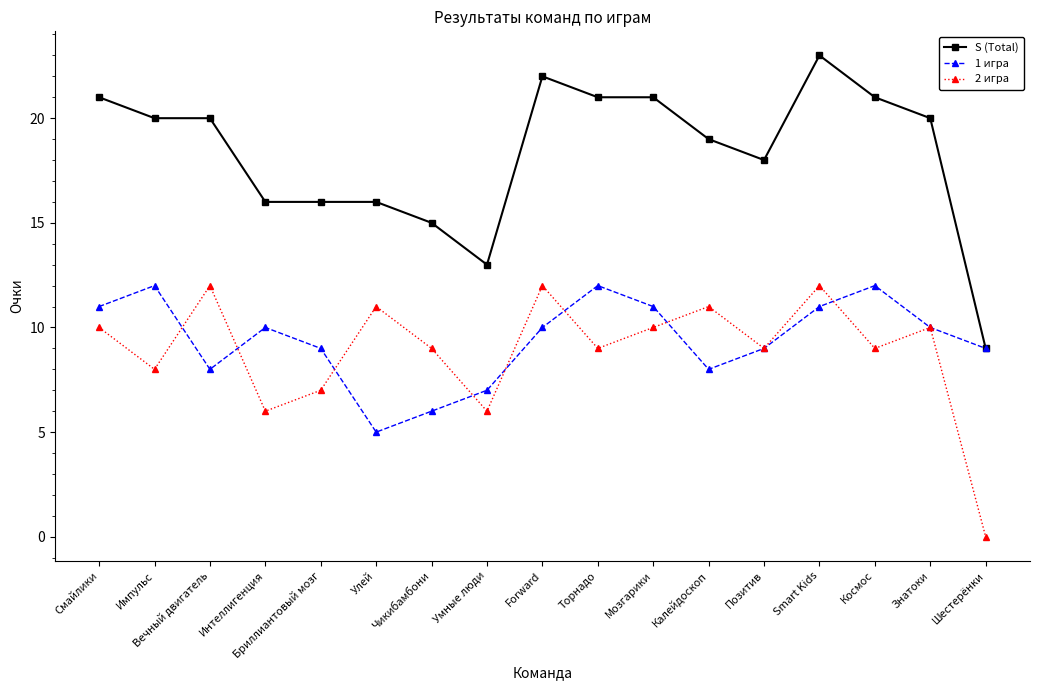

Which category has the highest value in the S (Total) series?

Smart Kids